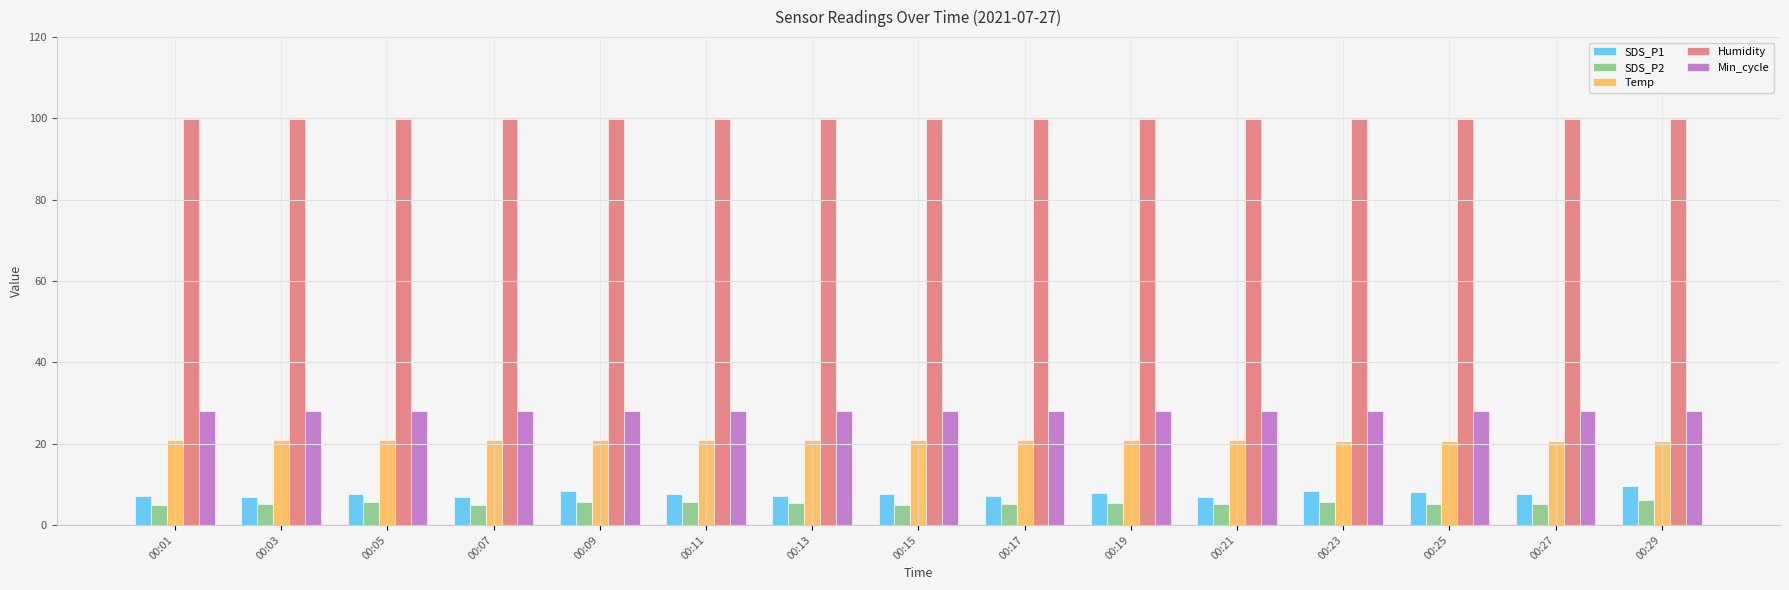

What is the sum of the Min_cycle values at 00:17 and 00:07?

56.0